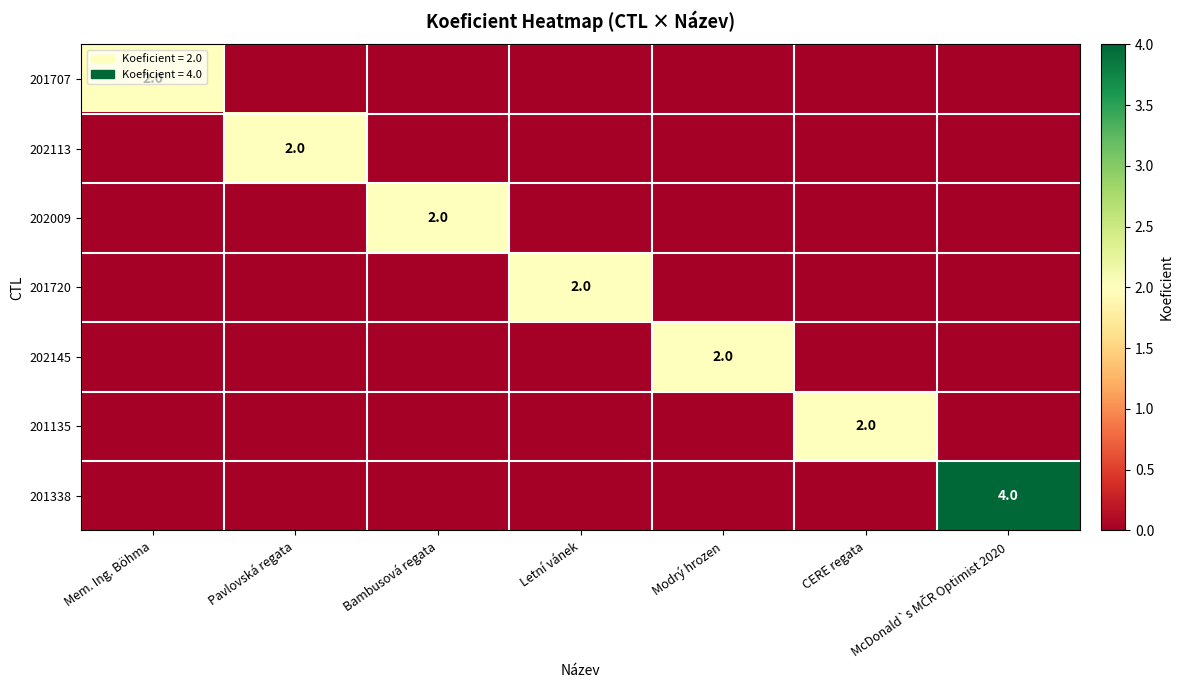

How many values in 201707 are above zero?

1